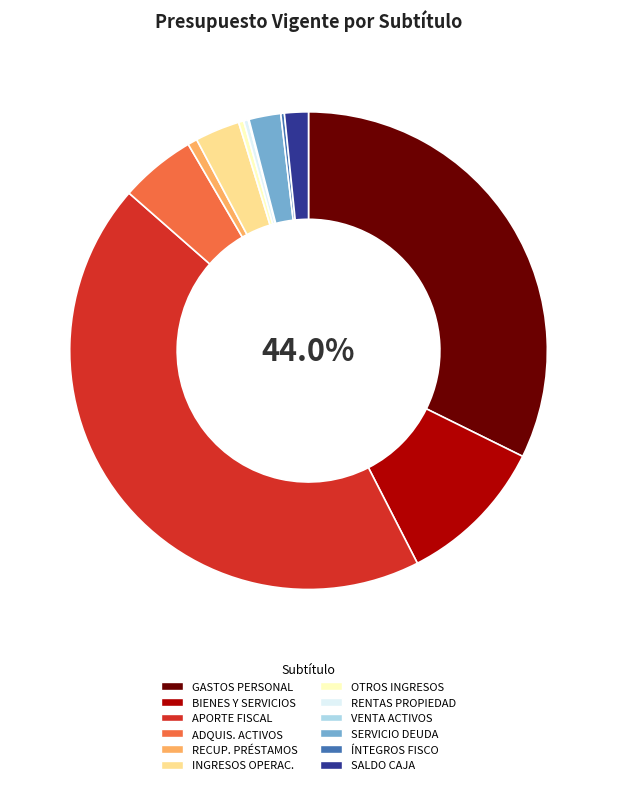

Combined, do BIENES Y SERVICIOS DE CONSUMO and INTEGROS AL FISCO account for over 50%?

No